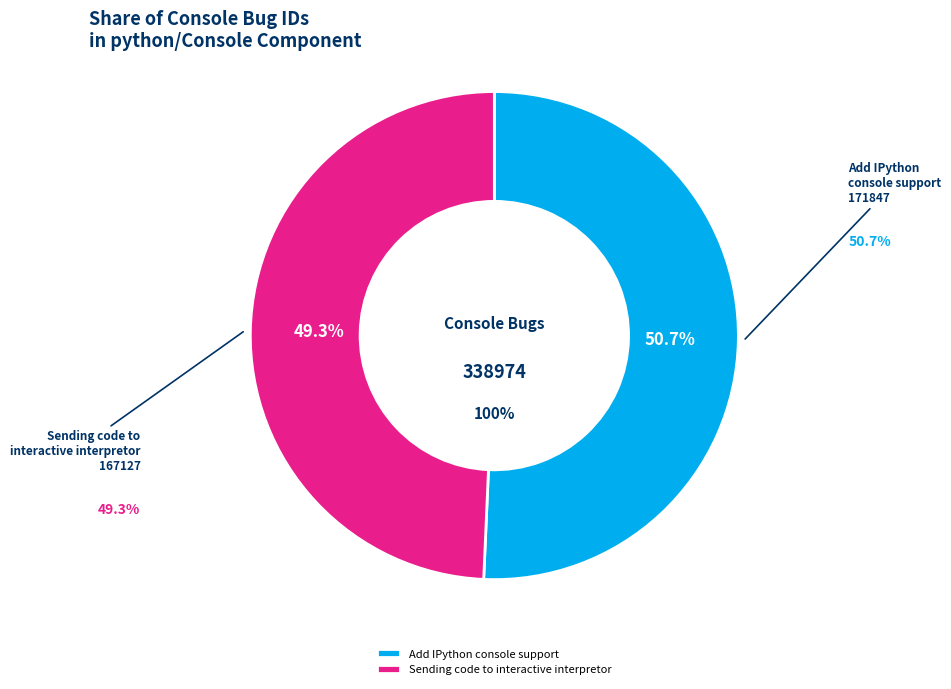

What is the change in value from Add IPython console support to Sending code to interactive interpretor?

-4720